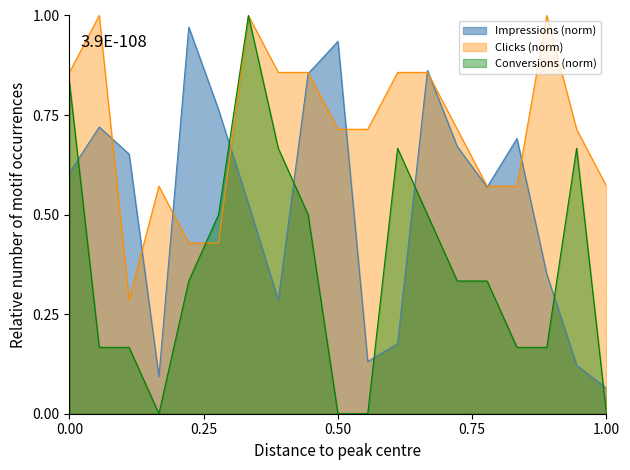

Rank the series at 0.50 from highest to lowest value.

Impressions (norm), Clicks (norm), Conversions (norm)